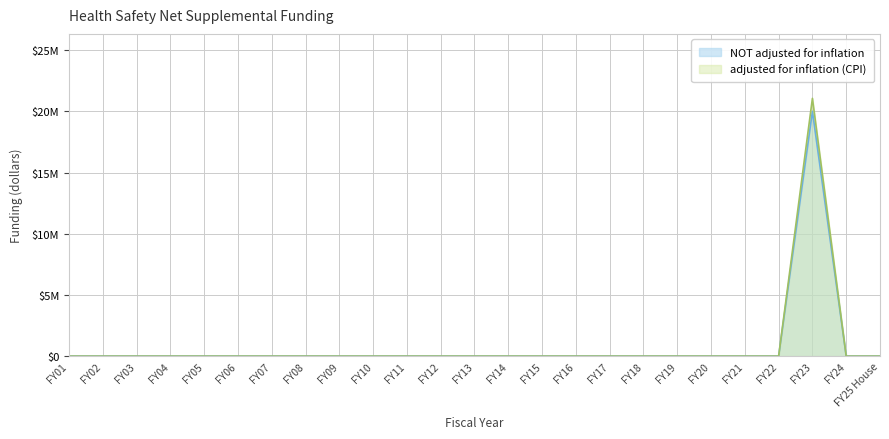

True or false: NOT adjusted for inflation has a value of 0 at FY01.

True